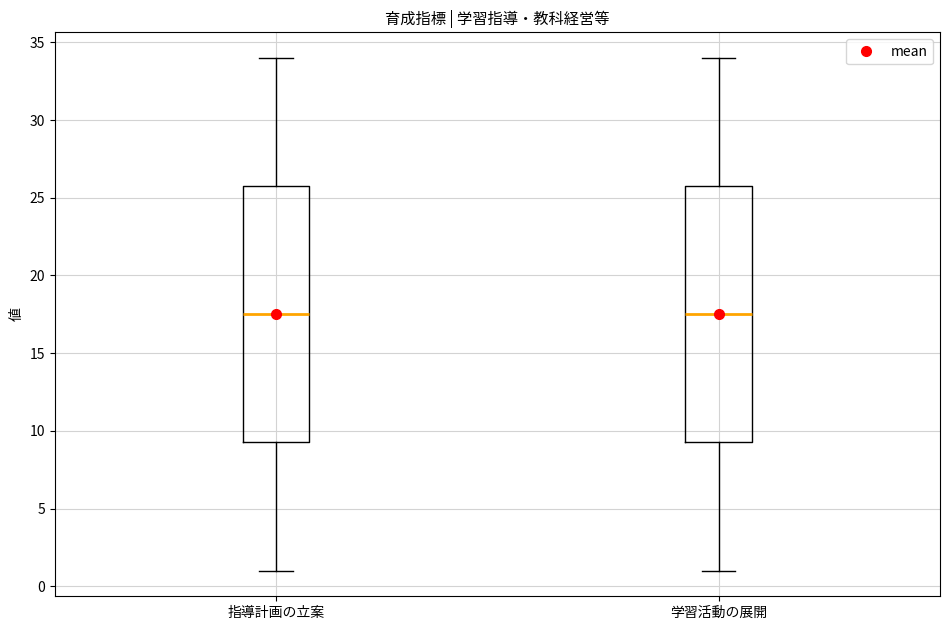

Where is the lower edge of the box for 学習活動の展開 on the y-axis? The values are not printed on the chart, so give them approximately, as read against the axis.

9.5